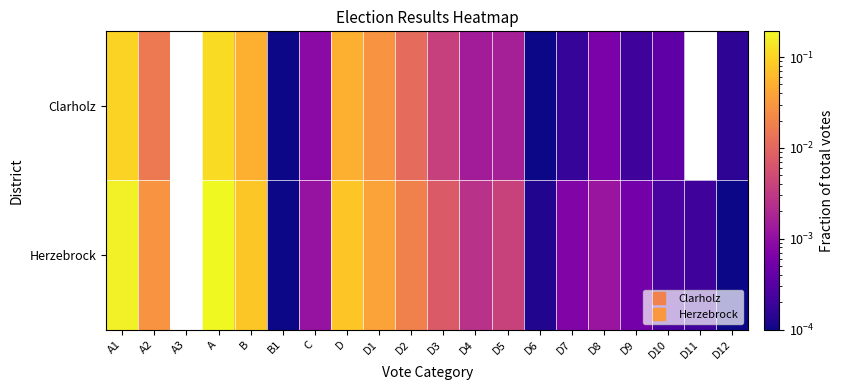

Reading right to left, list all the values displayed in this chart.

Clarholz: D12=0.0	D11=0.0	D10=0.0	D9=0.0	D8=0.0	D7=0.0	D6=0.0	D5=0.0	D4=0.0	D3=0.0	D2=0.0	D1=0.0	D=0.1	C=0.0	B1=0.0	B=0.1	A=0.1	A3=0.0	A2=0.0	A1=0.1
Herzebrock: D12=0.0	D11=0.0	D10=0.0	D9=0.0	D8=0.0	D7=0.0	D6=0.0	D5=0.0	D4=0.0	D3=0.0	D2=0.0	D1=0.0	D=0.1	C=0.0	B1=0.0	B=0.1	A=0.2	A3=0.0	A2=0.0	A1=0.2